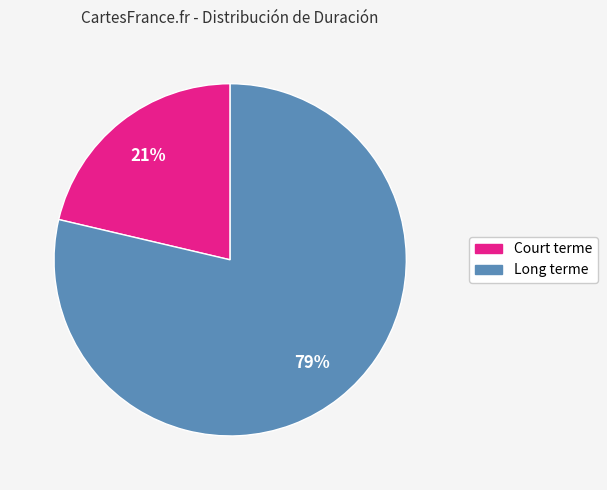

Is there any slice that represents more than half of the pie?

Yes